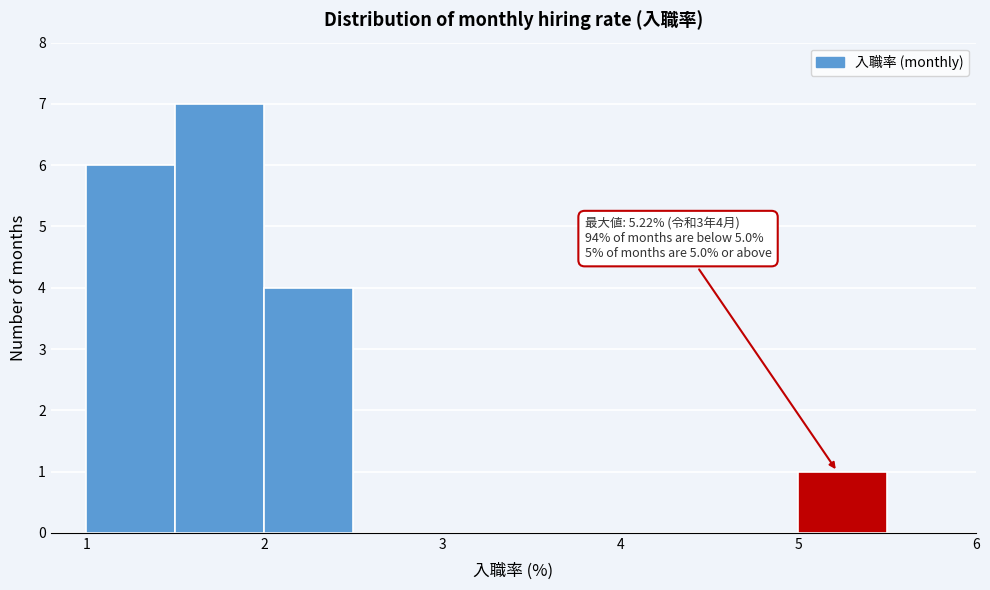

Over which range of the x-axis is the bar tallest?

1.5 to 2.0